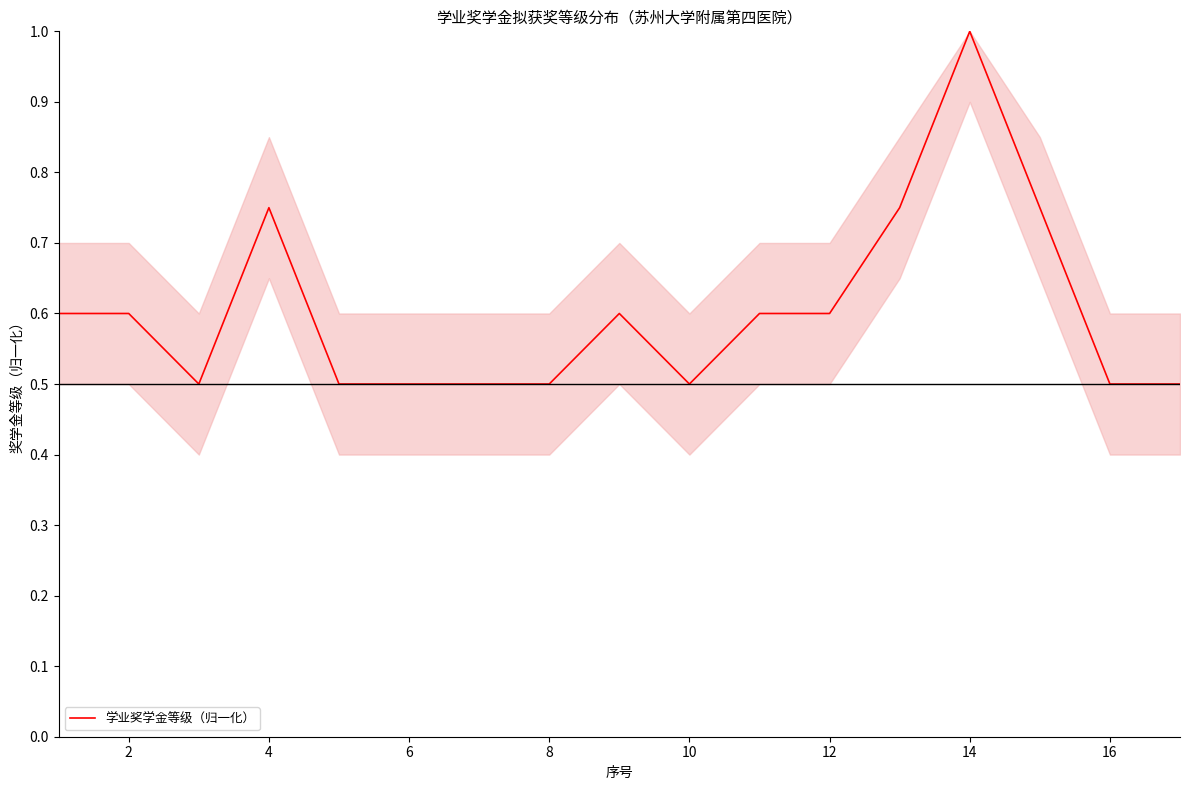

How many values are between 0 and 1?

17